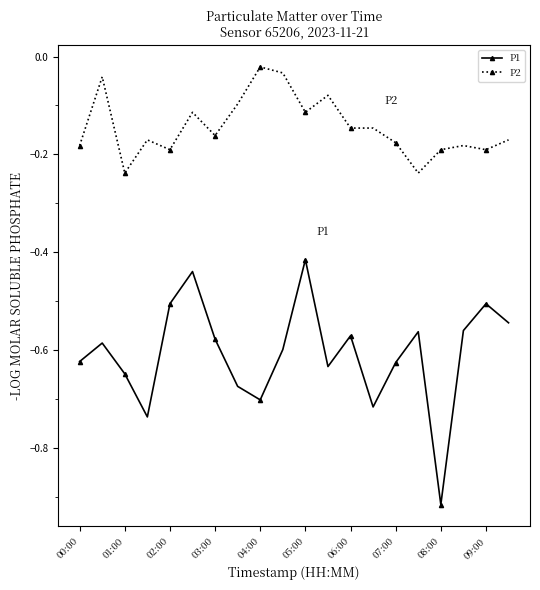

Which series has the largest total across all categories?

P2